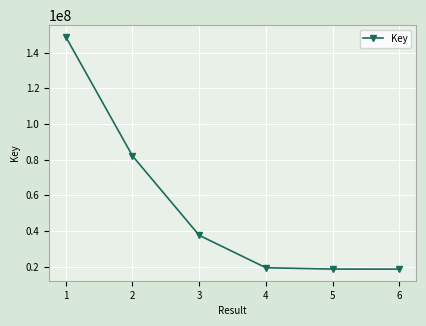

What is the average value?

54200184